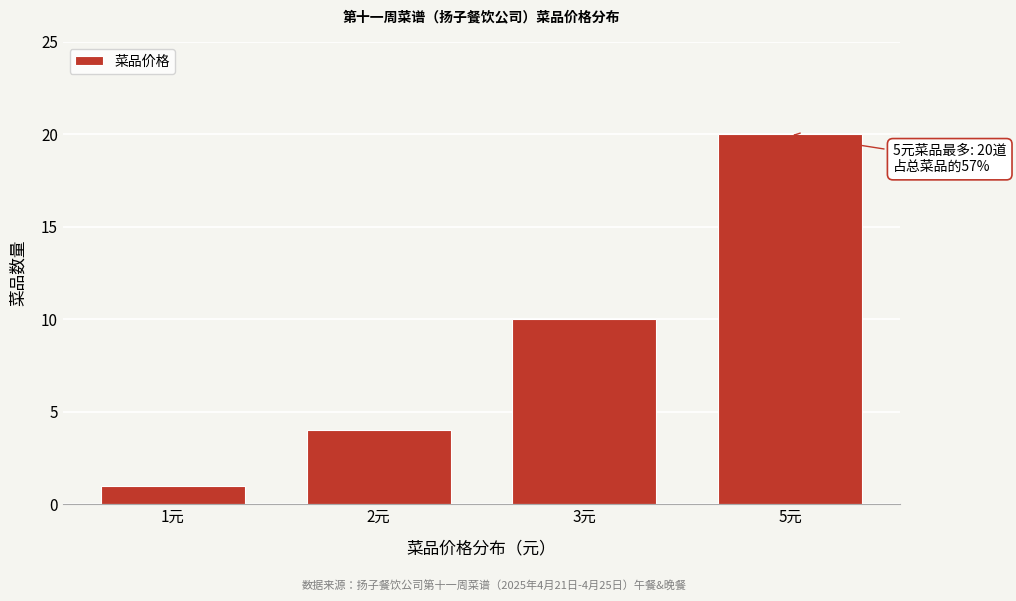

Reading left to right, transcribe all the data shown in this chart.

1元=1	2元=4	3元=10	5元=20